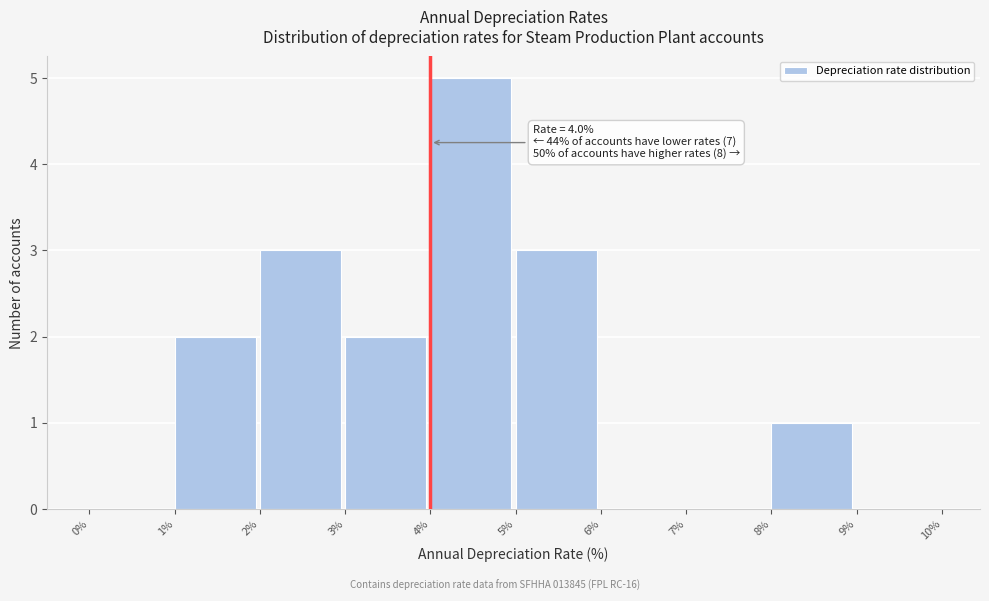

Over which range of the x-axis is the bar tallest?

4% to 5%